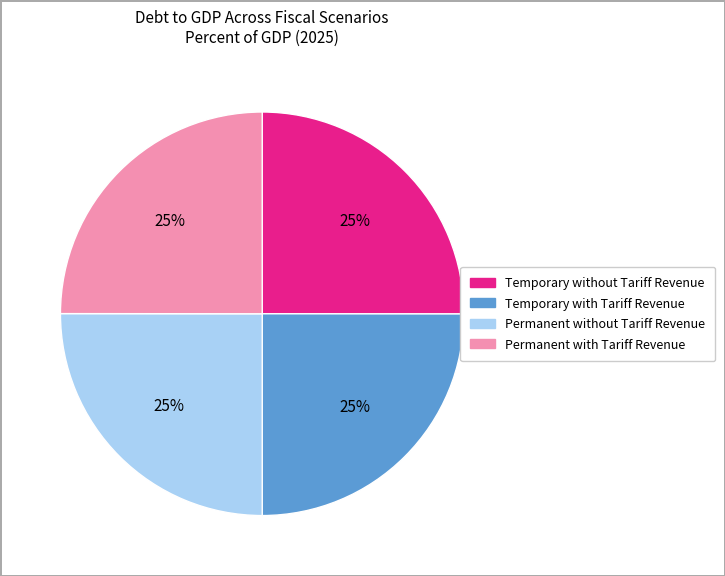

To the nearest percent, what is the average slice percentage?

25%